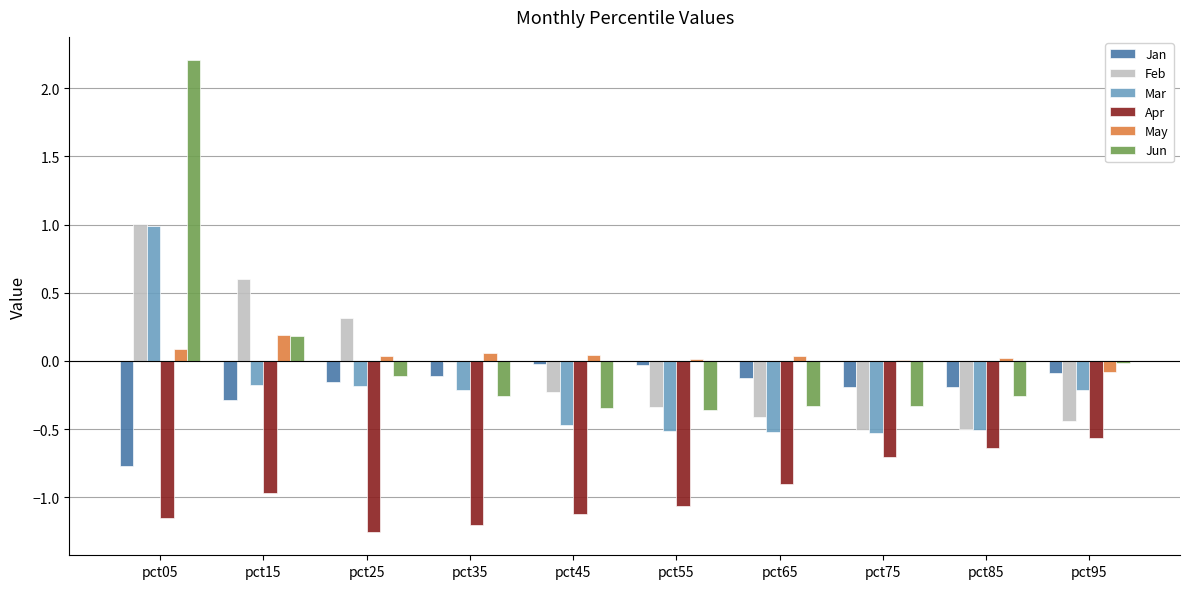

The value of Mar at pct85 is -0.5. True or false?

True